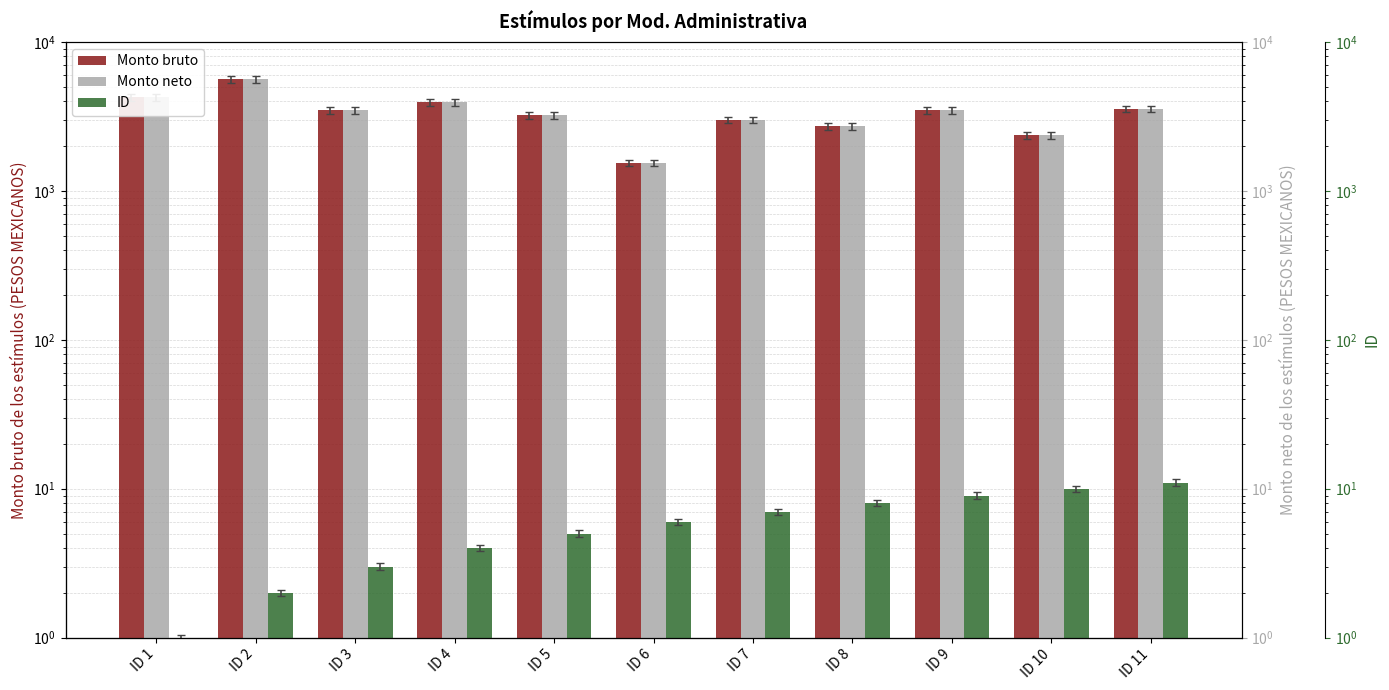

How many values in the Monto neto series are below 3473?

5